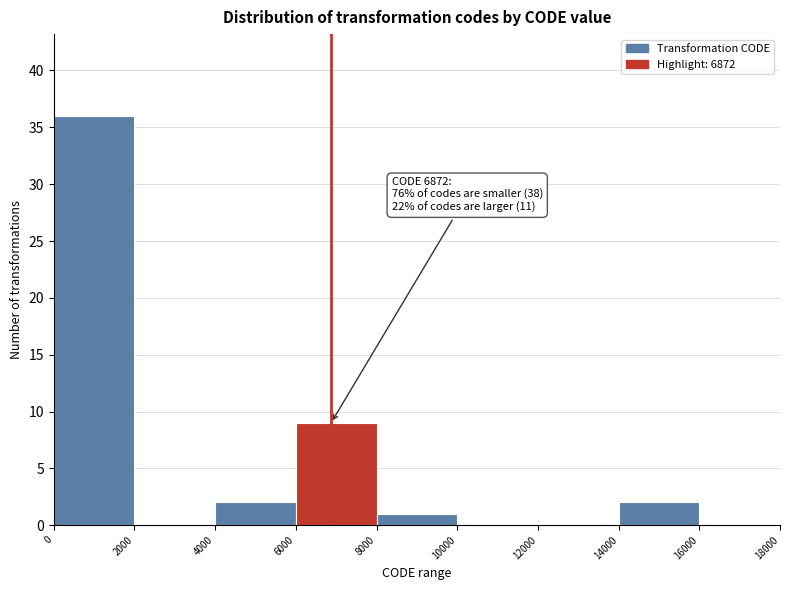

Over which range of the x-axis is the bar tallest?

0 to 2000